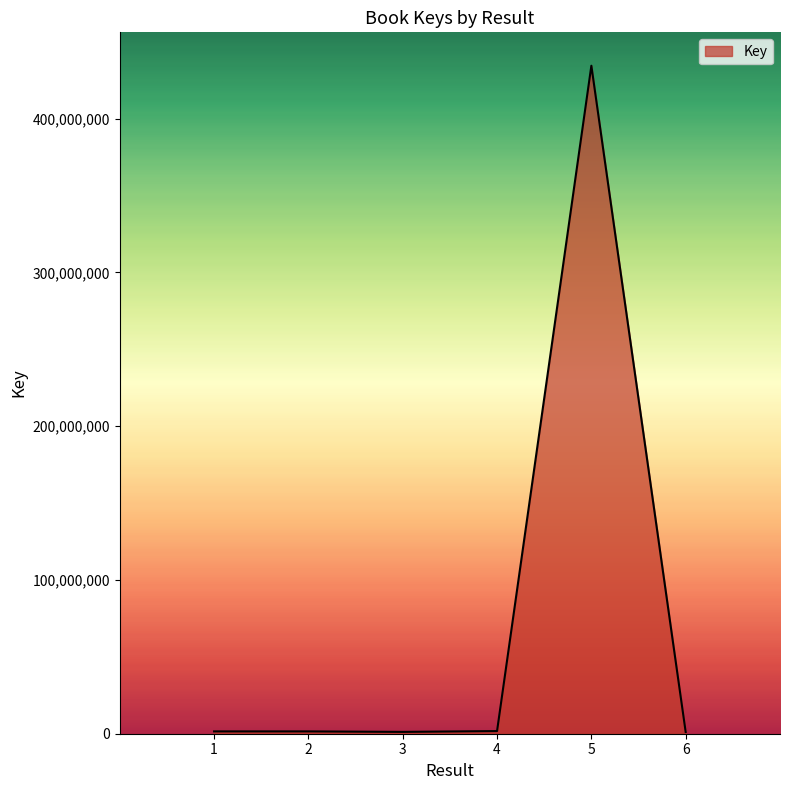

How many distinct data groups are displayed?

1